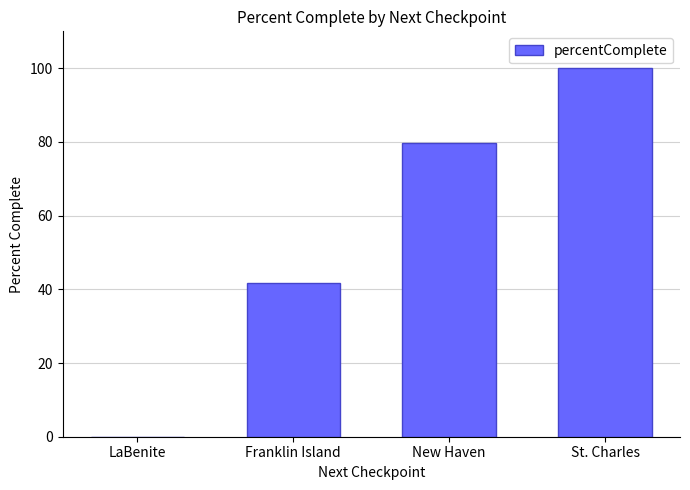

What is the maximum value shown in the chart?

100.0